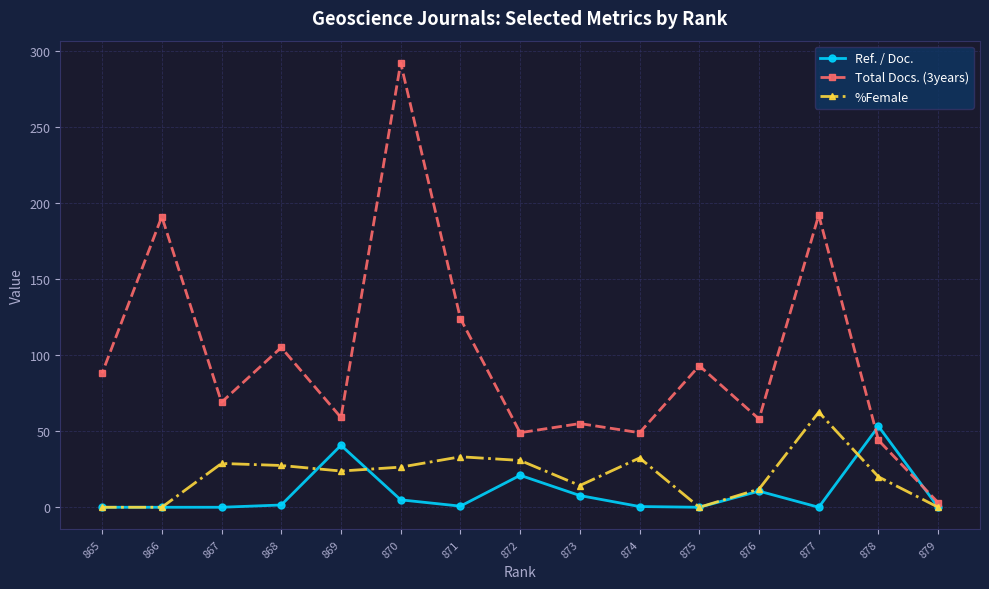

Reading left to right, extract all data points from this chart.

Ref. / Doc.: 879=0.0	878=53.2	877=0.0	876=10.6	875=0.0	874=0.5	873=7.7	872=21.0	871=0.7	870=4.9	869=40.7	868=1.5	867=0.0	866=0.0	865=0.0
Total Docs. (3years): 879=3.0	878=44.0	877=192.0	876=58.0	875=93.0	874=49.0	873=55.0	872=49.0	871=124.0	870=292.0	869=59.0	868=105.0	867=69.0	866=191.0	865=88.0
%Female: 879=0.0	878=20.0	877=62.5	876=11.9	875=0.0	874=32.4	873=14.3	872=30.8	871=33.2	870=26.4	869=23.8	868=27.4	867=28.8	866=0.0	865=0.0